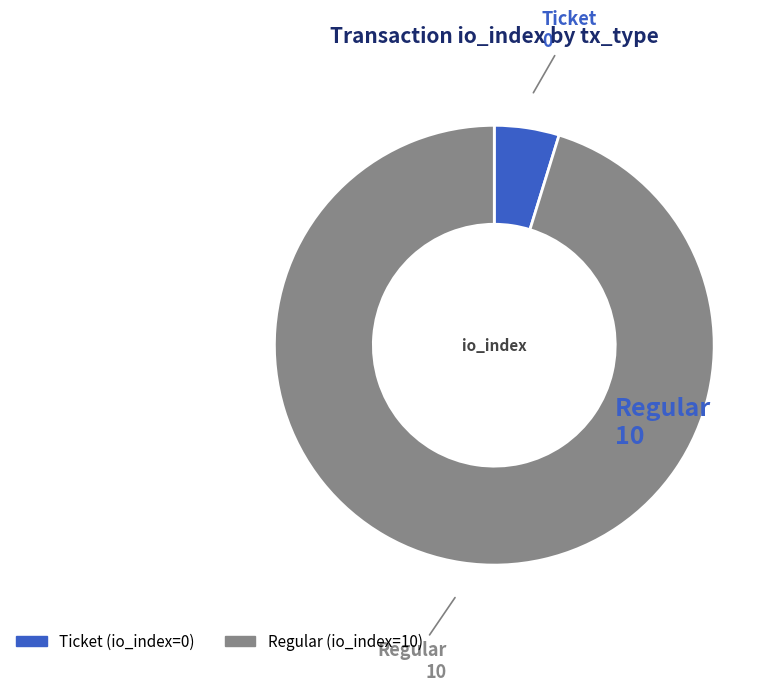

What is the smallest slice in the pie chart?

Ticket